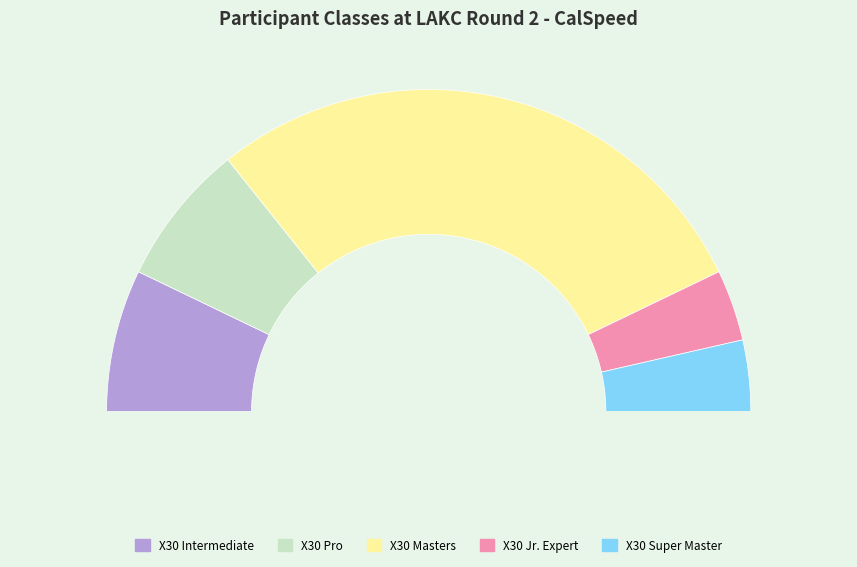

Combined, what portion of the pie is X30 Intermediate and X30 Masters?

71.4%